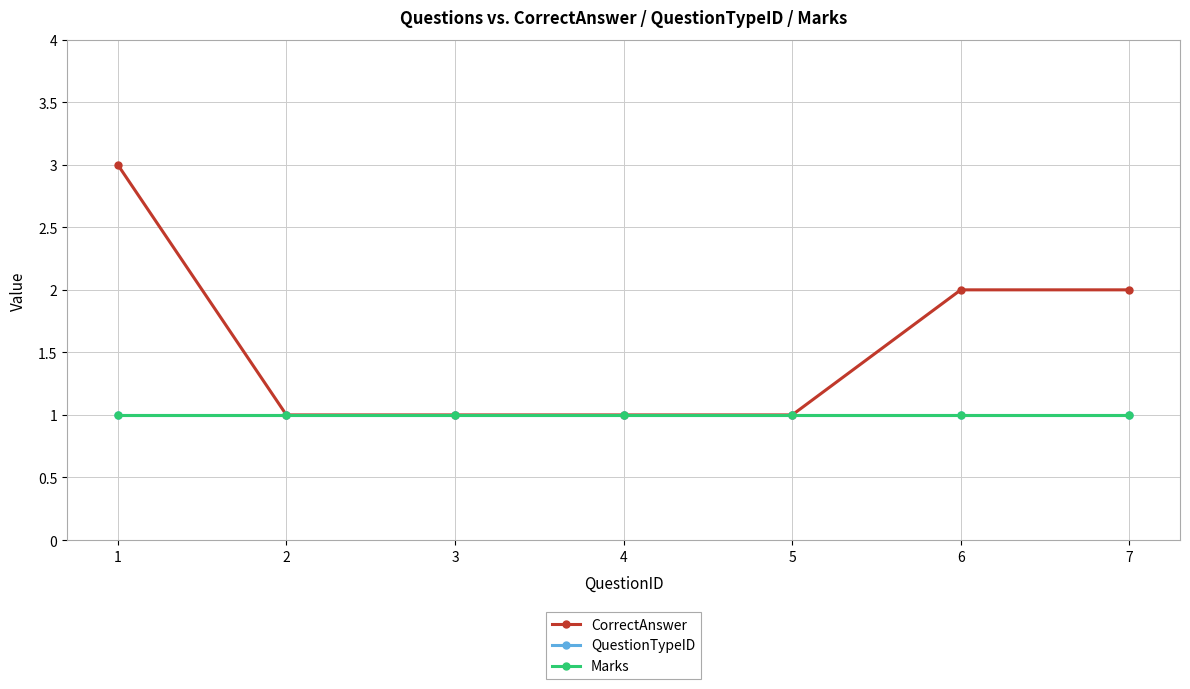

The QuestionTypeID series shows 1 at 4. True or false?

True